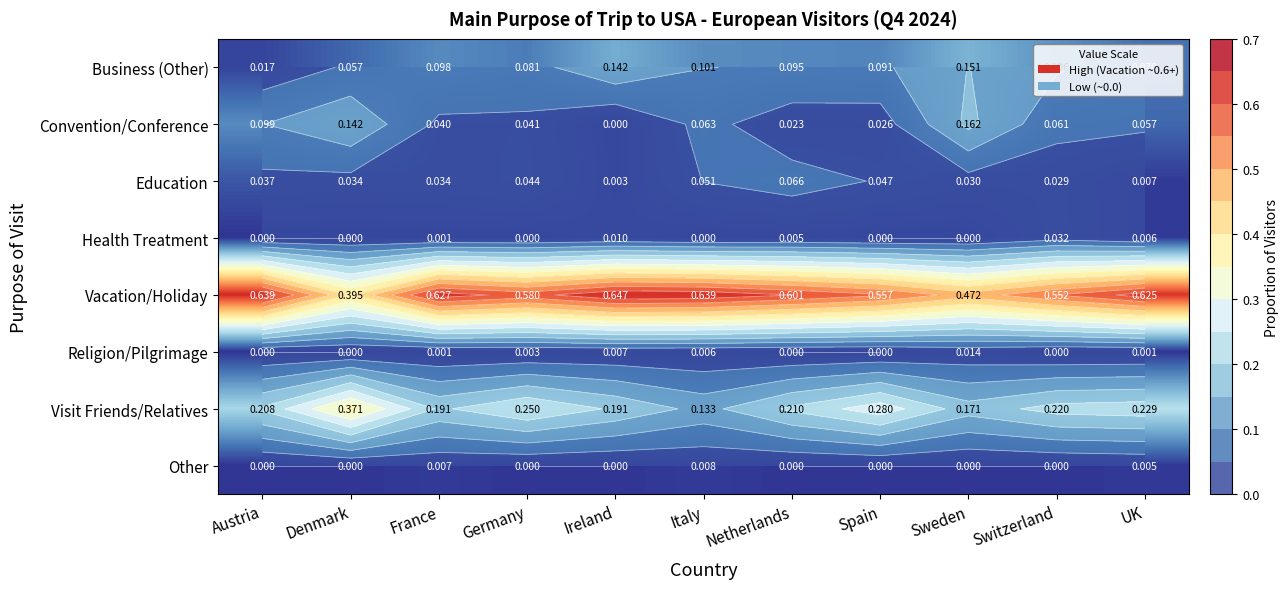

Which series has the largest range (max minus min)?

Vacation/Holiday